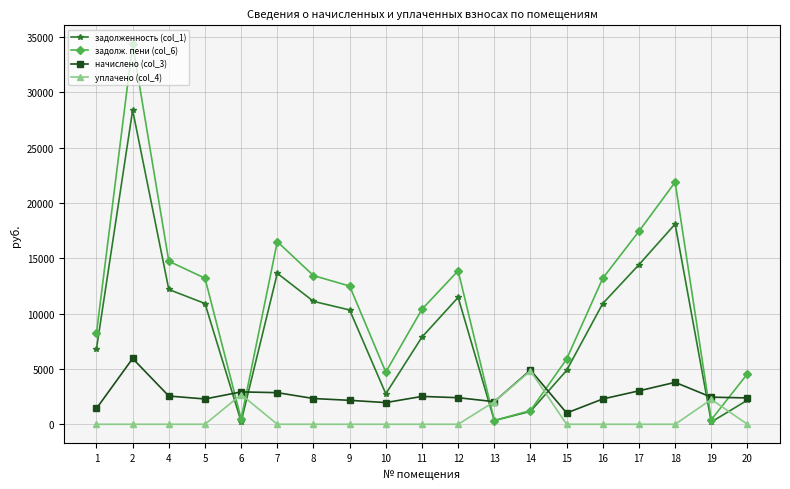

List the series in order of their overall mean, lowest first.

уплачено (col_4), начислено (col_3), задолженность (col_1), задолж. пени (col_6)